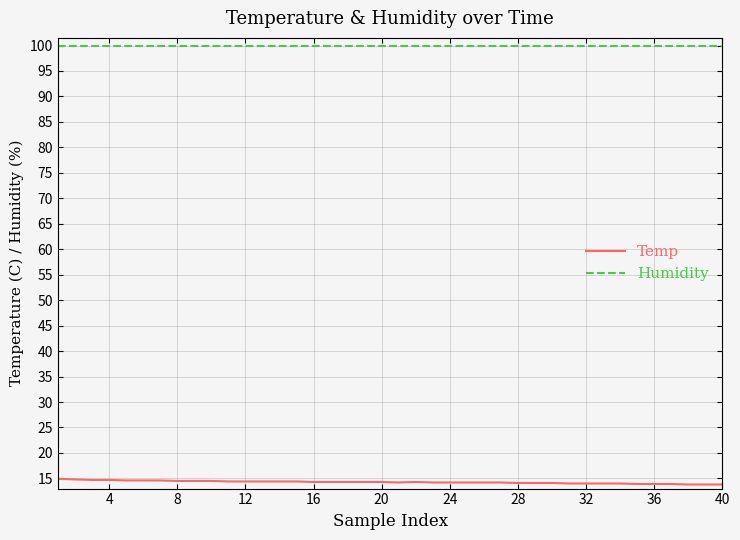

True or false: Temp and Humidity intersect in this chart.

False